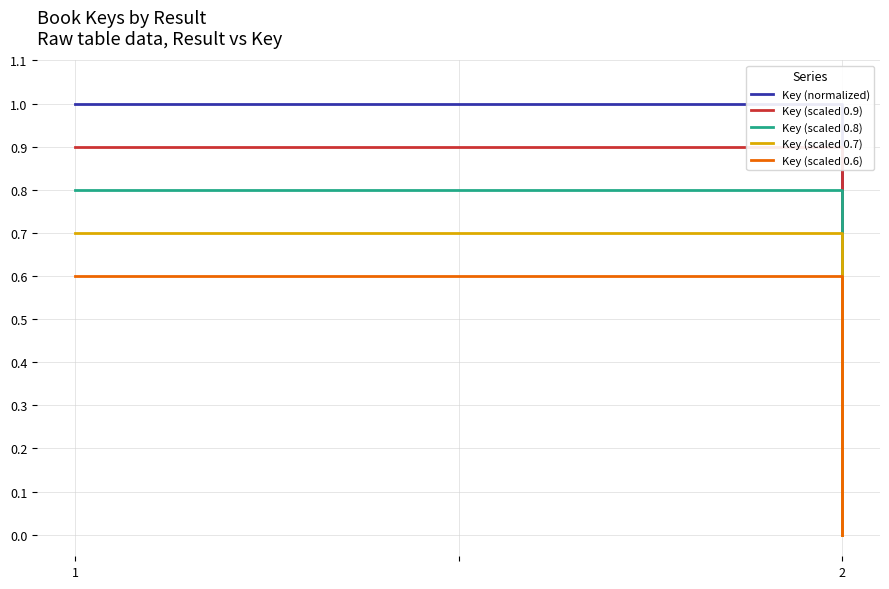

Reading right to left, extract all data points from this chart.

Key (normalized): 0.0	1.0	1.0
Key (scaled 0.9): 0.0	0.9	0.9
Key (scaled 0.8): 0.0	0.8	0.8
Key (scaled 0.7): 0.0	0.7	0.7
Key (scaled 0.6): 0.0	0.6	0.6